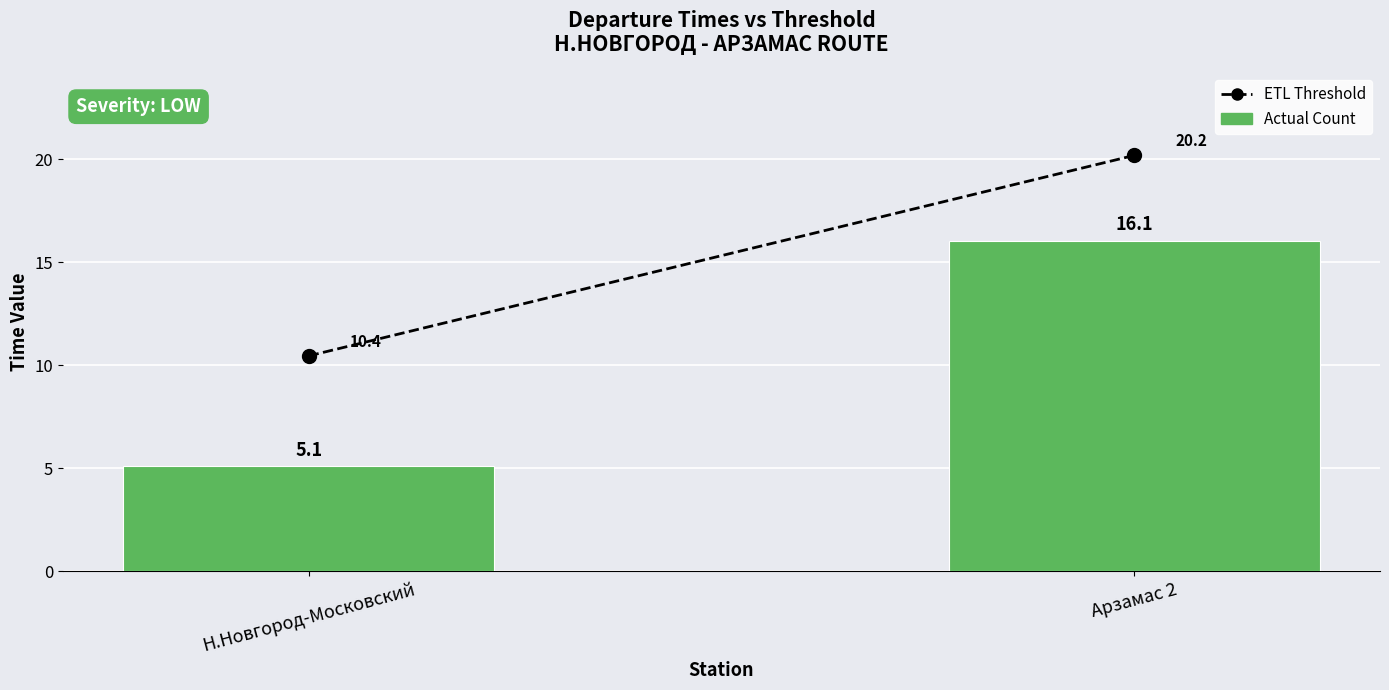

How many series are shown in this chart?

1